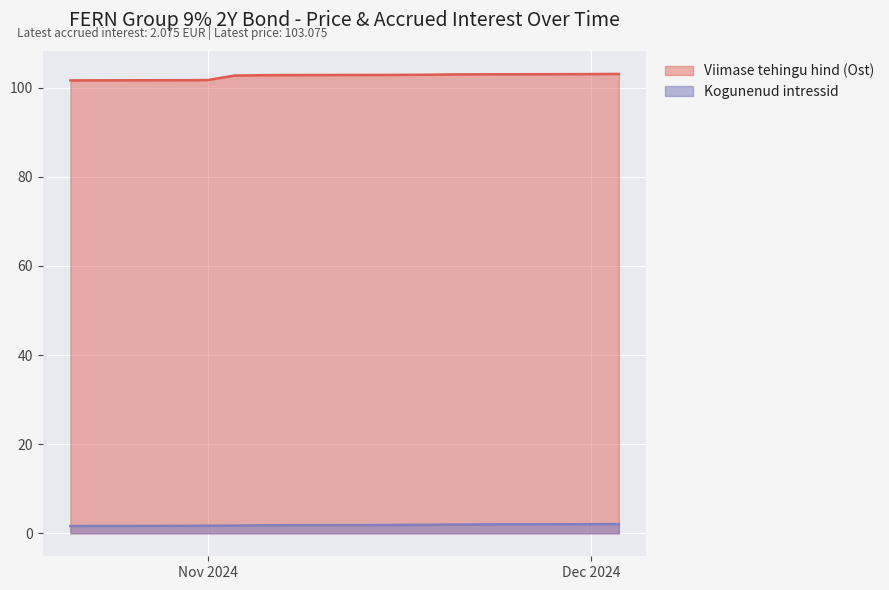

The Viimase tehingu hind (Ost) series shows 103.0 at 2024-11-28. True or false?

True